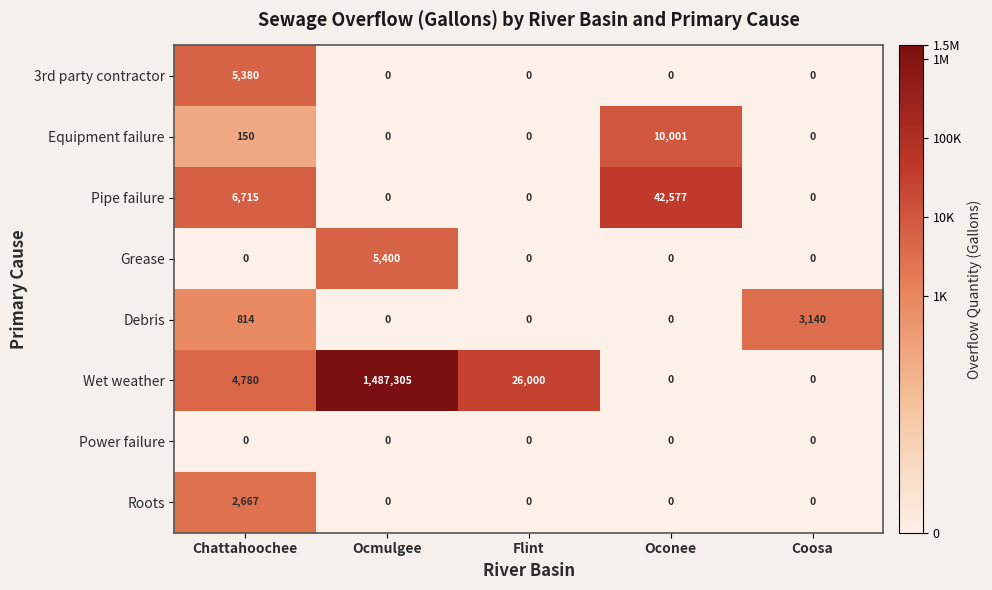

Which label corresponds to the largest value in the chart?

Ocmulgee